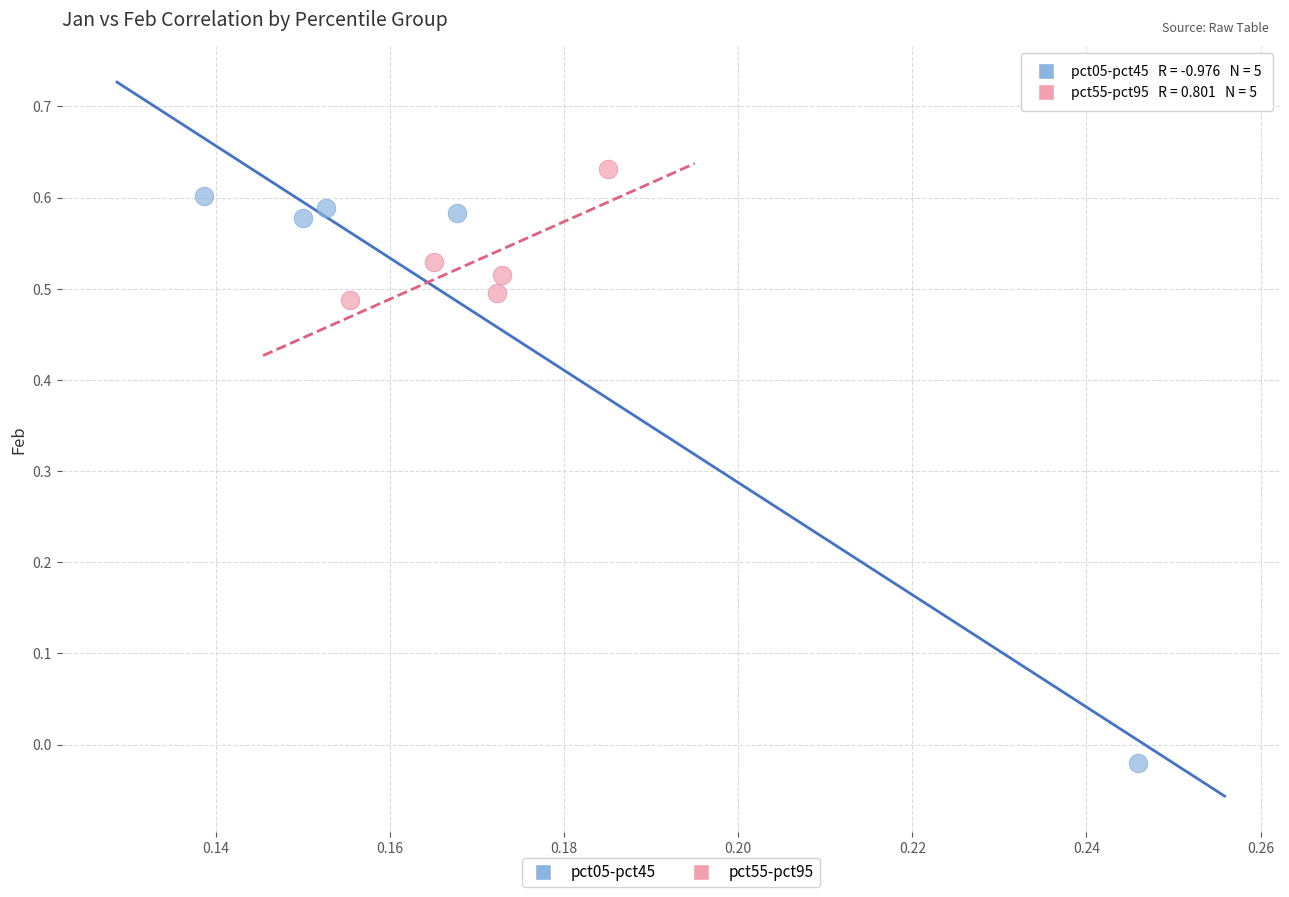

Which series contains the lowest Y value?

pct05-pct45